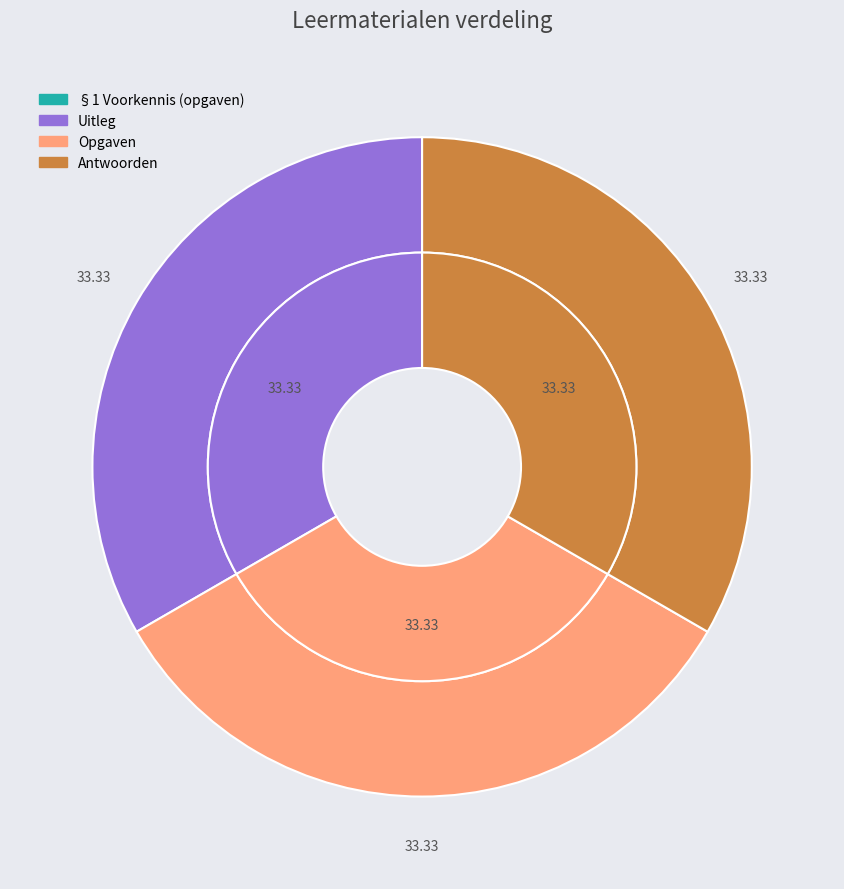

What percentage is the Uitleg slice, to the nearest percent?

33%